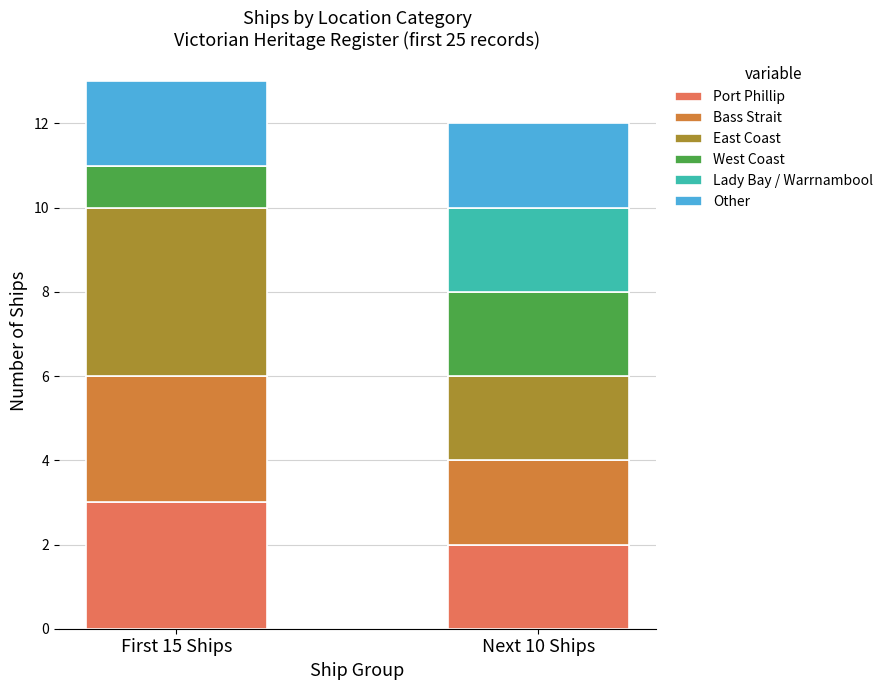

What are all the series names shown in the legend?

Port Phillip, Bass Strait, East Coast, West Coast, Lady Bay / Warrnambool, Other